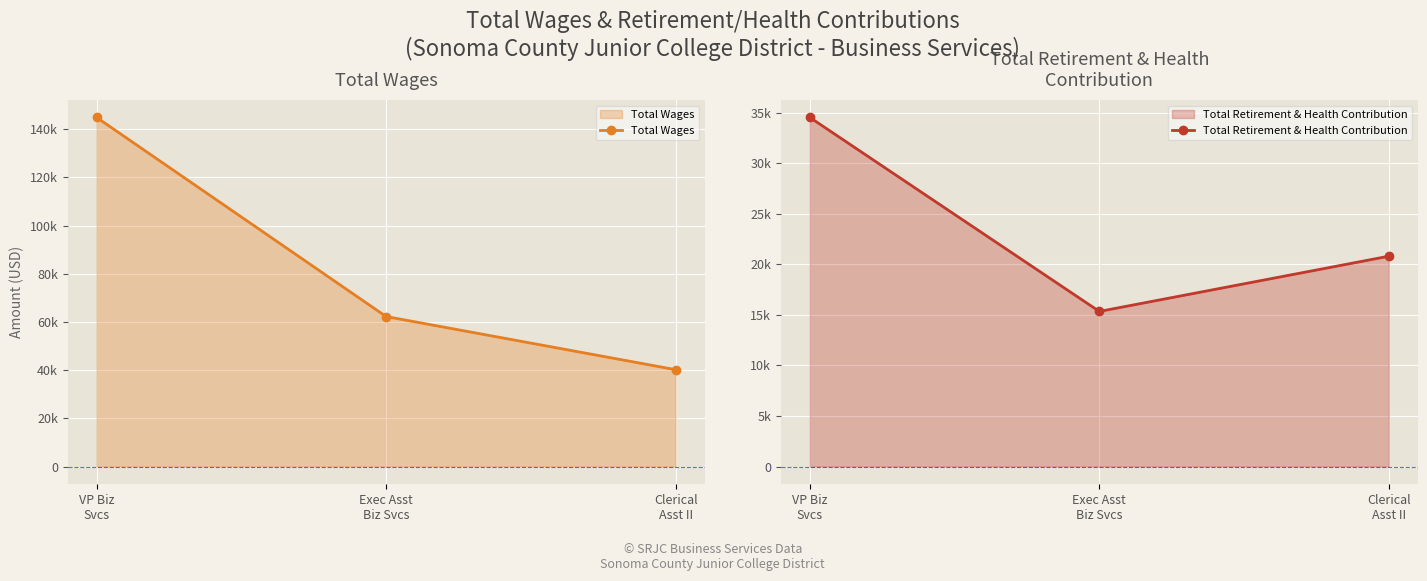

Reading left to right, extract all data points from this chart.

Total Wages: VP Biz
Svcs=144900	Exec Asst
Biz Svcs=62267	Clerical
Asst II=40220
Total Retirement & Health Contribution: VP Biz
Svcs=34529	Exec Asst
Biz Svcs=15343	Clerical
Asst II=20805